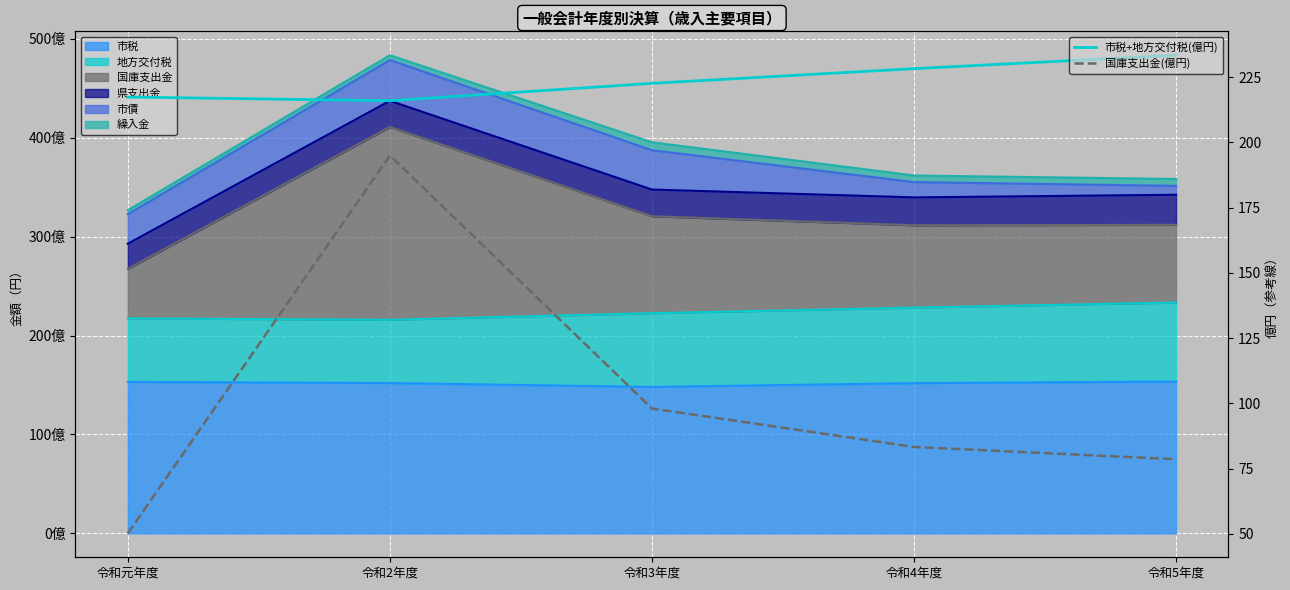

True or false: 国庫支出金(億円) has a value of 53.7 at 令和3年度.

False